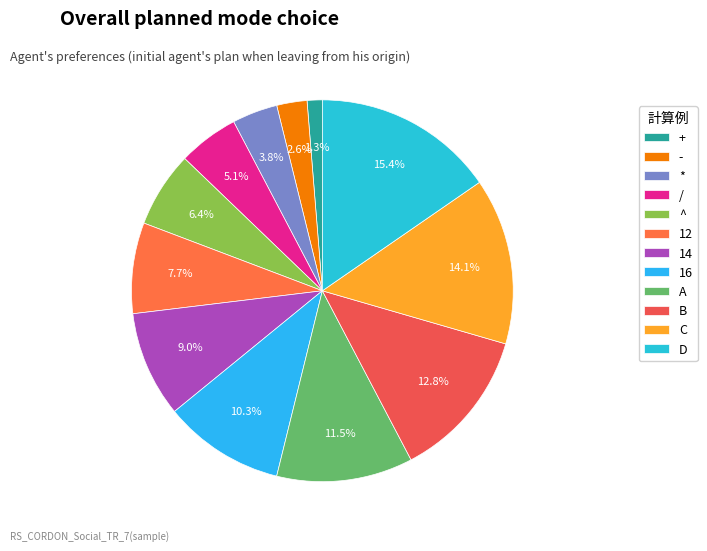

What is the smallest slice in the pie chart?

+